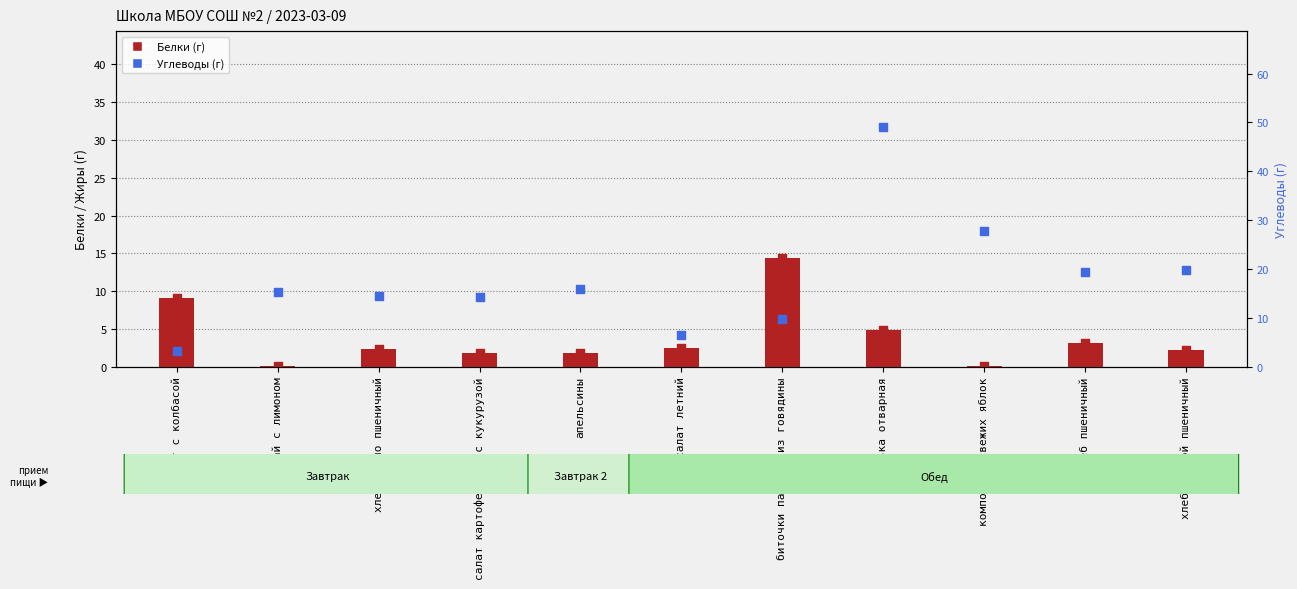

Which series has the widest spread of Y values?

Углеводы (г)